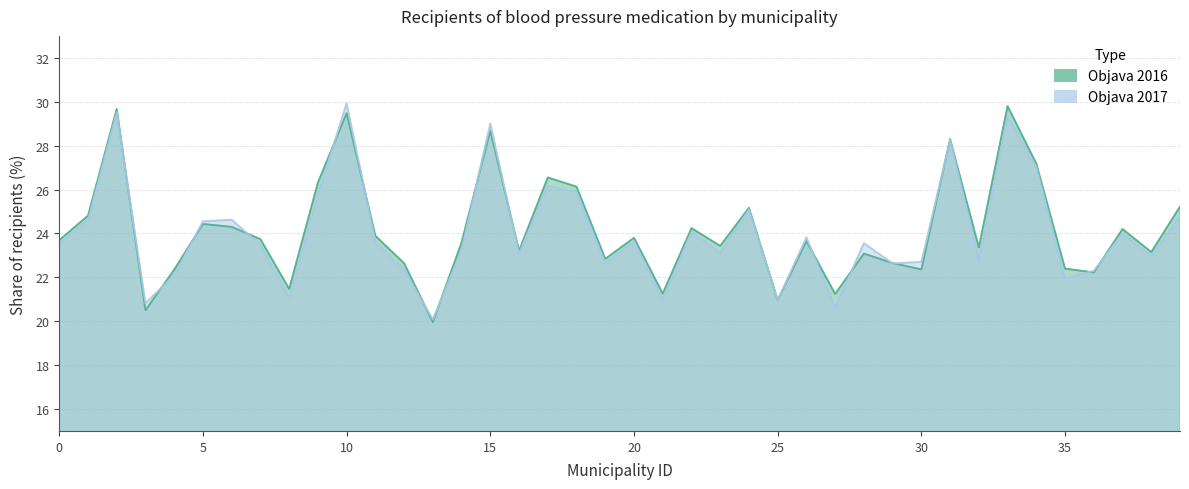

What are all the series names shown in the legend?

2016, 2017